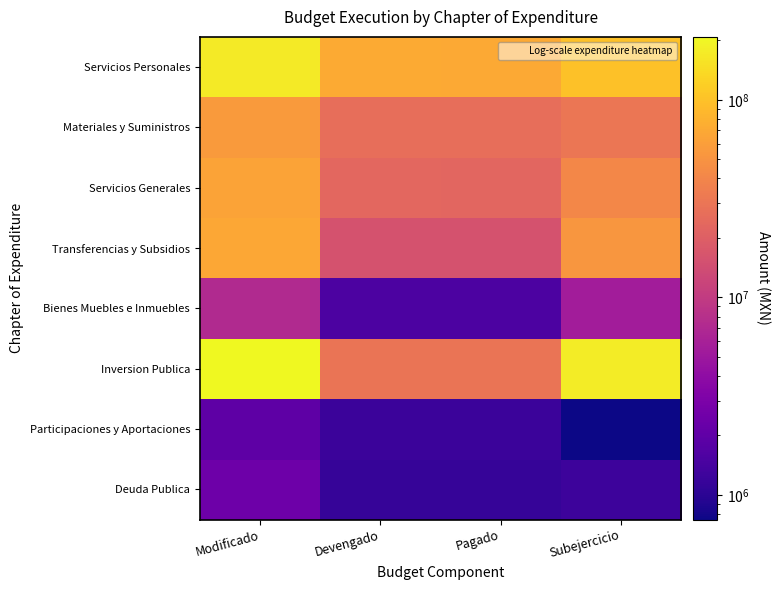

Between Devengado and Subejercicio, which is larger?

Subejercicio